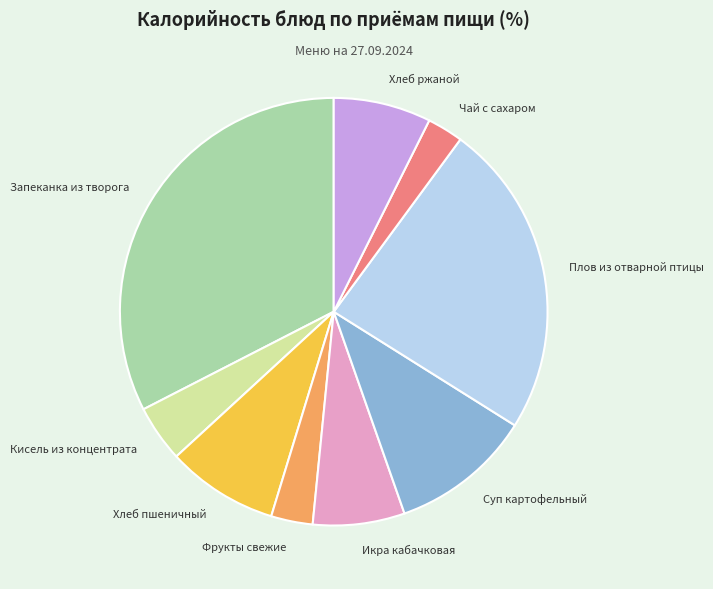

Is it true that Хлеб ржаной is 1% of the pie?

False